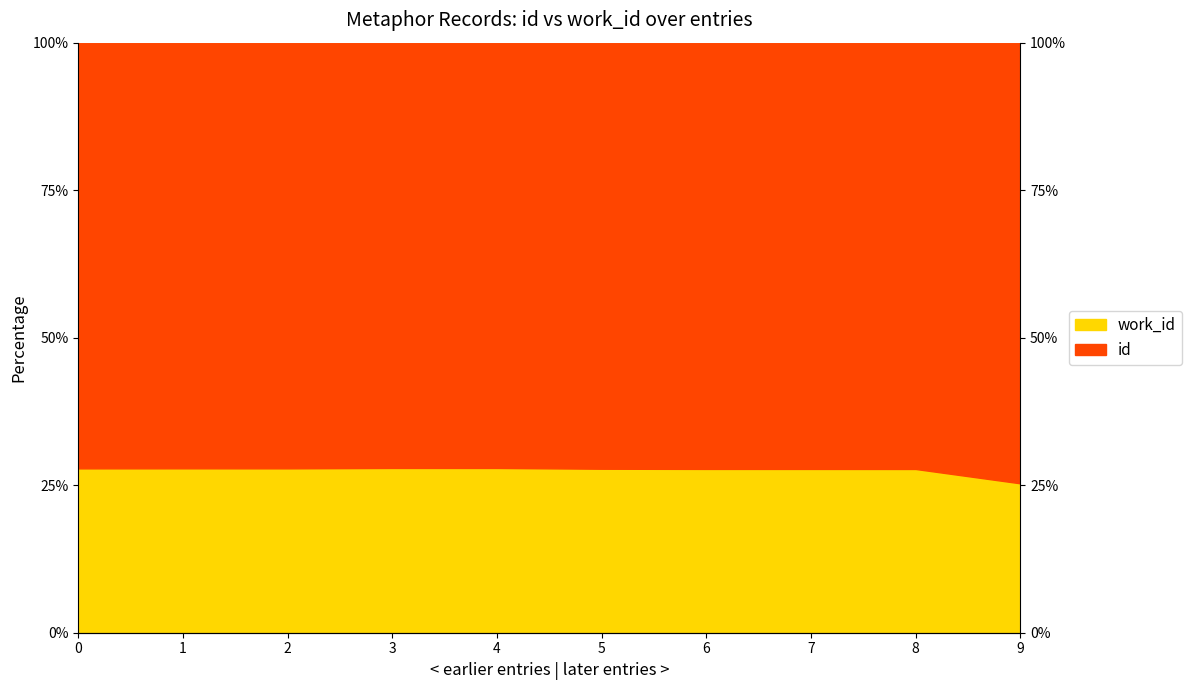

What is the greatest value displayed?

27.9